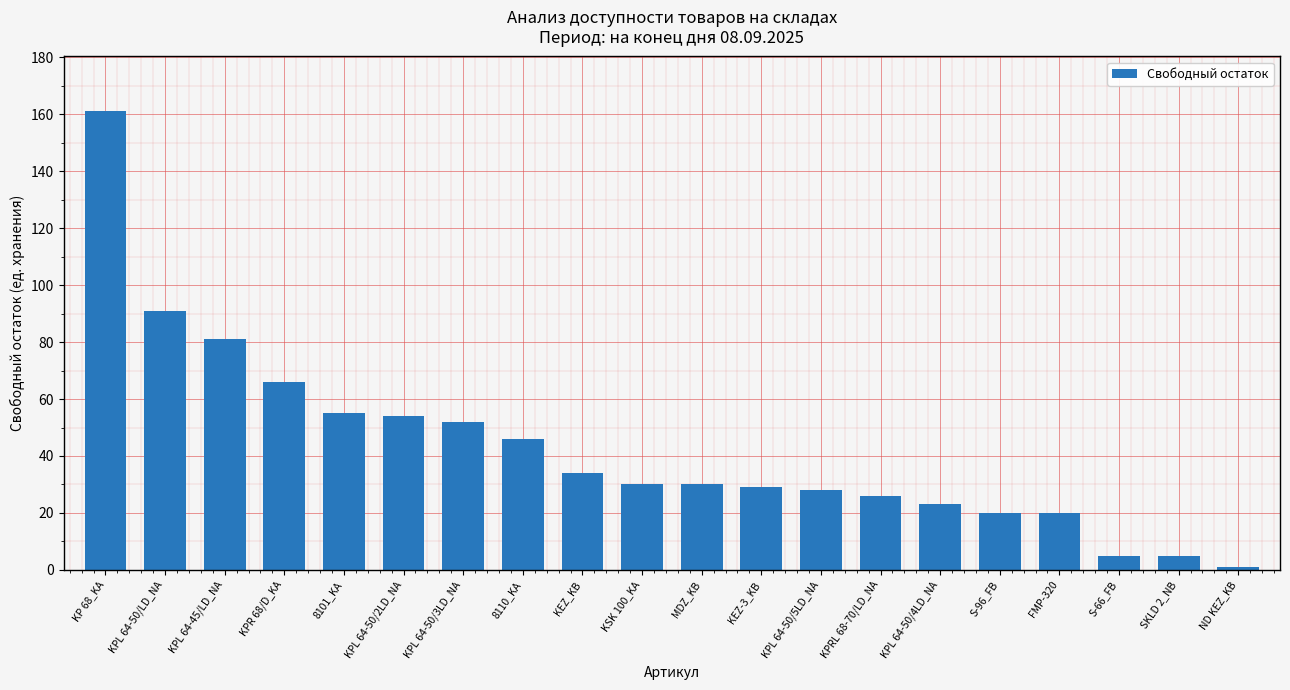

Are the bars horizontal?

No